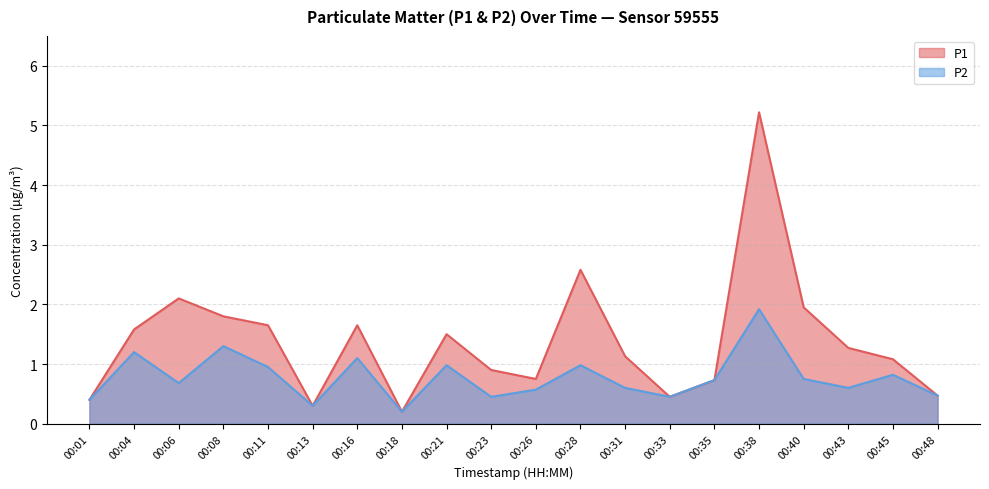

Which series has the largest total across all categories?

P1